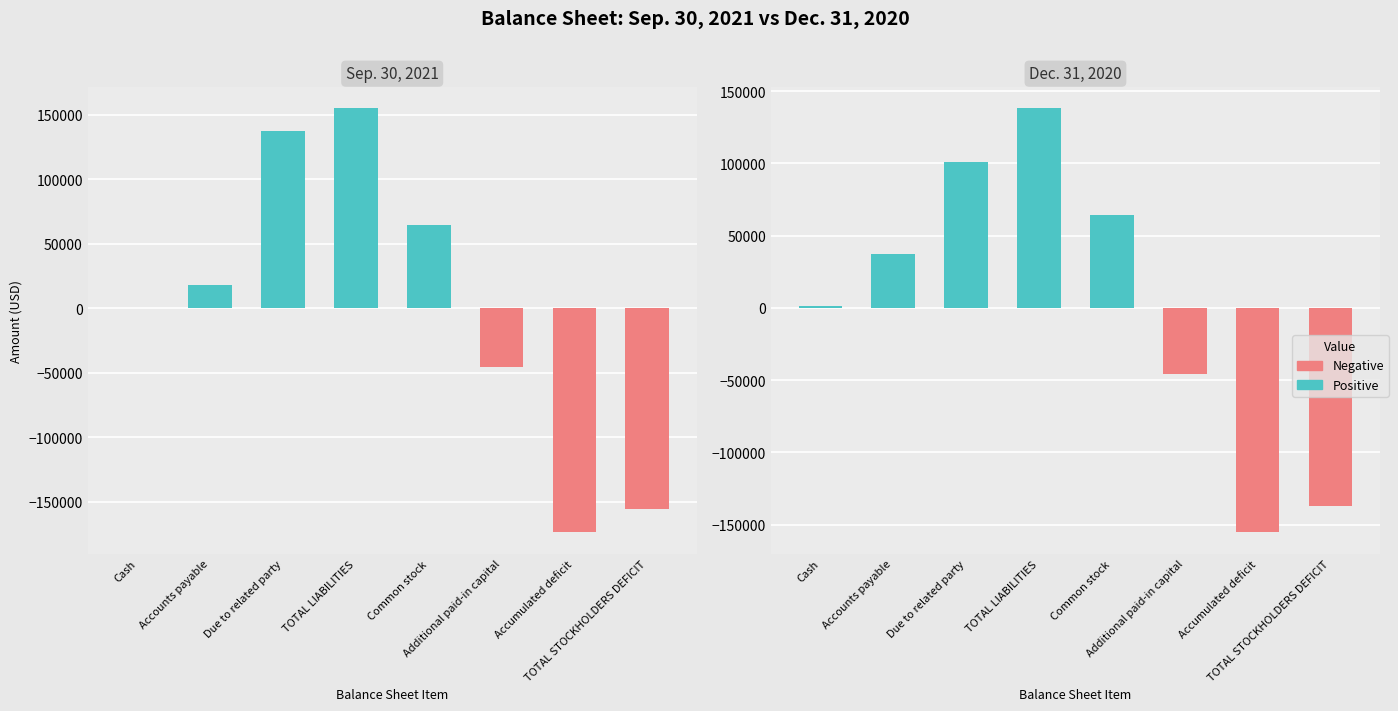

At how many categories does at least one series exceed 137924?

1